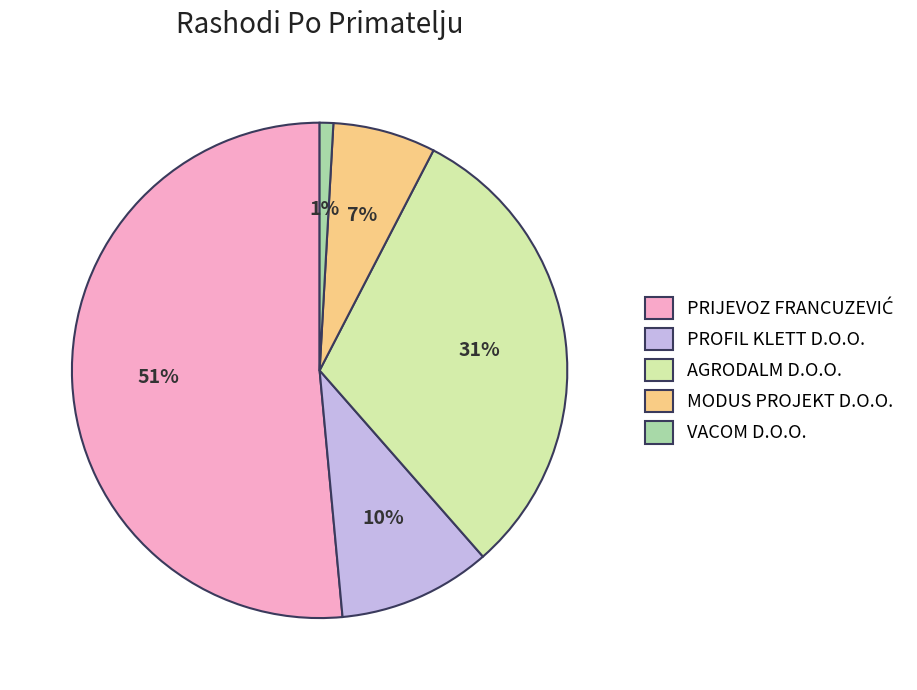

The VACOM D.O.O. slice represents 1% of the pie. True or false?

True